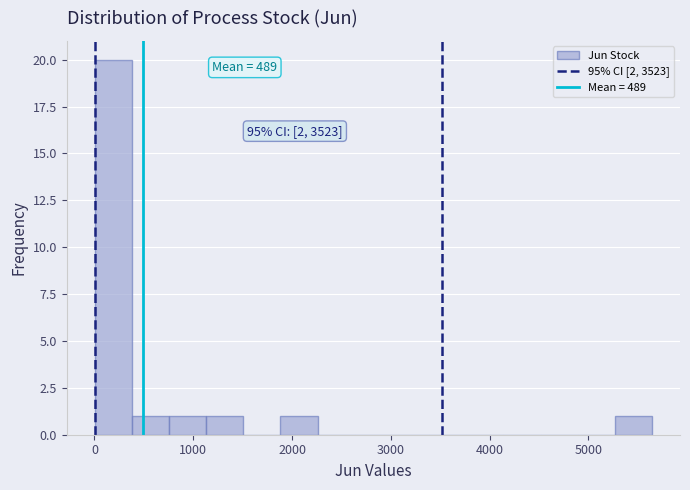

Read against the x-axis, roughly where is the centre of the tallest bar?

200